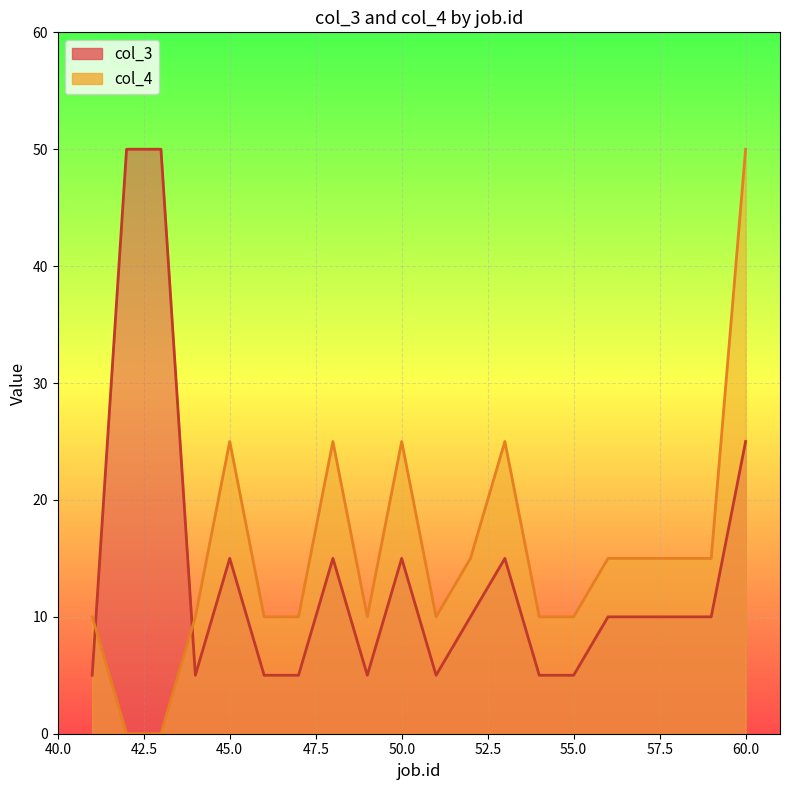

Which series changed the most between 41 and 43?

col_3